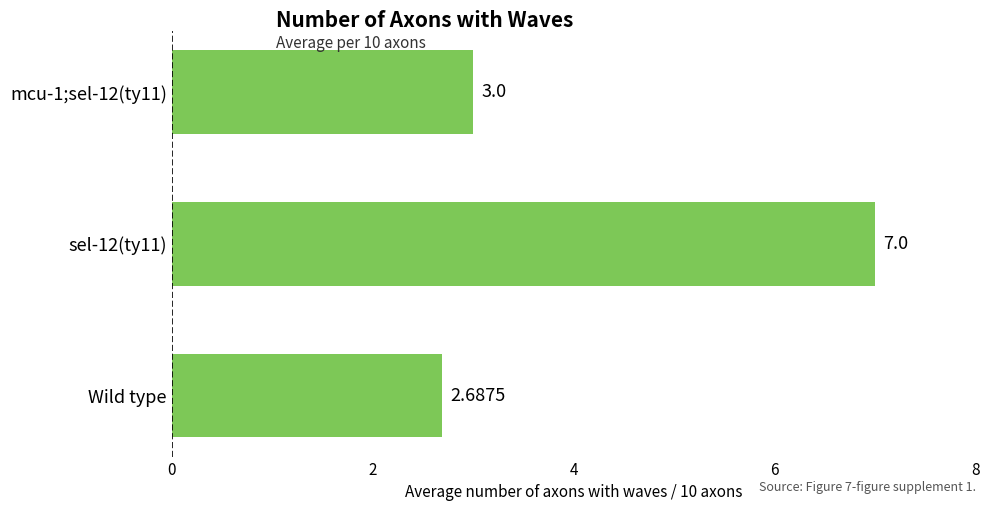

How many bars are there in total?

3